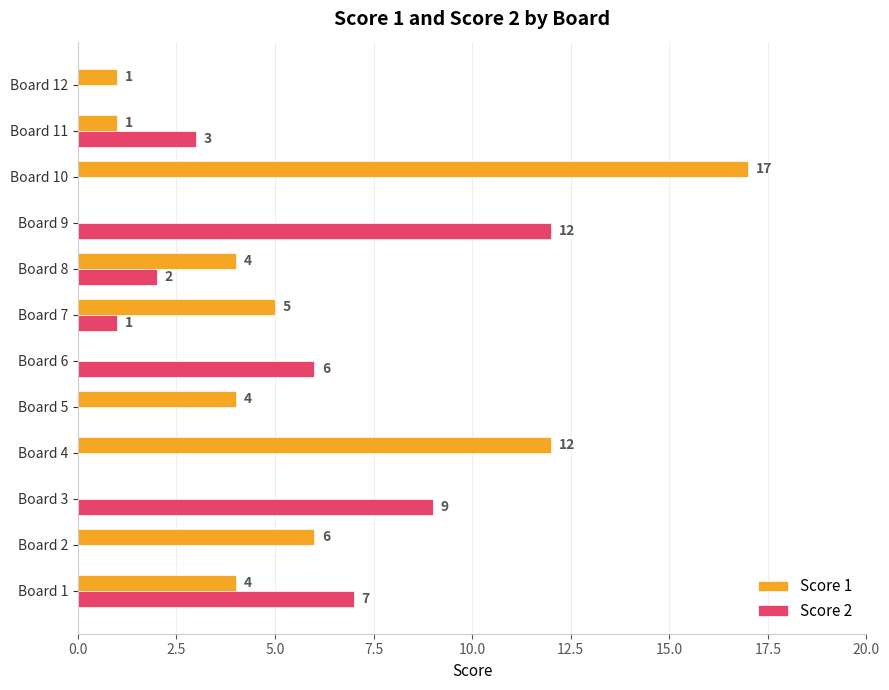

What is the sum of the Score 1 values at Board 1 and Board 4?

16